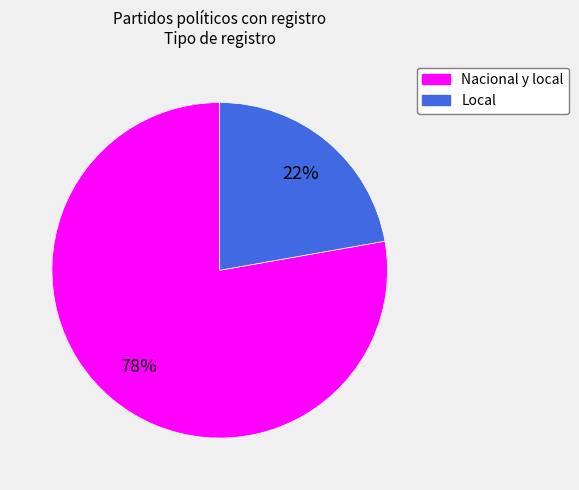

What is the smallest slice in the pie chart?

Local